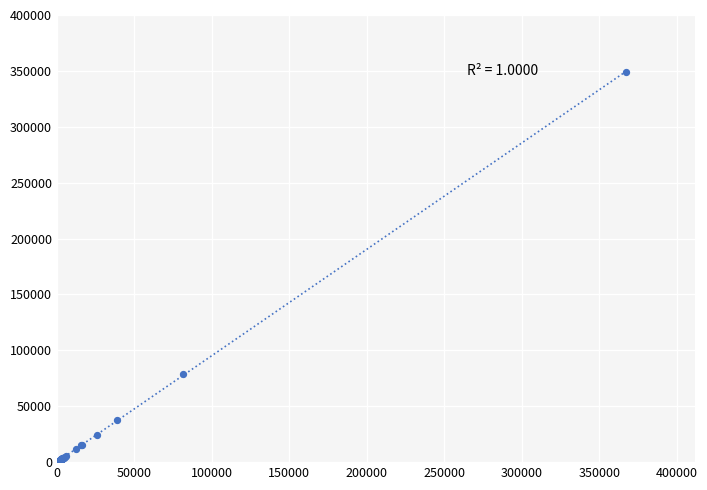

What Y value in the scatter plot is closest to 174792?

78679